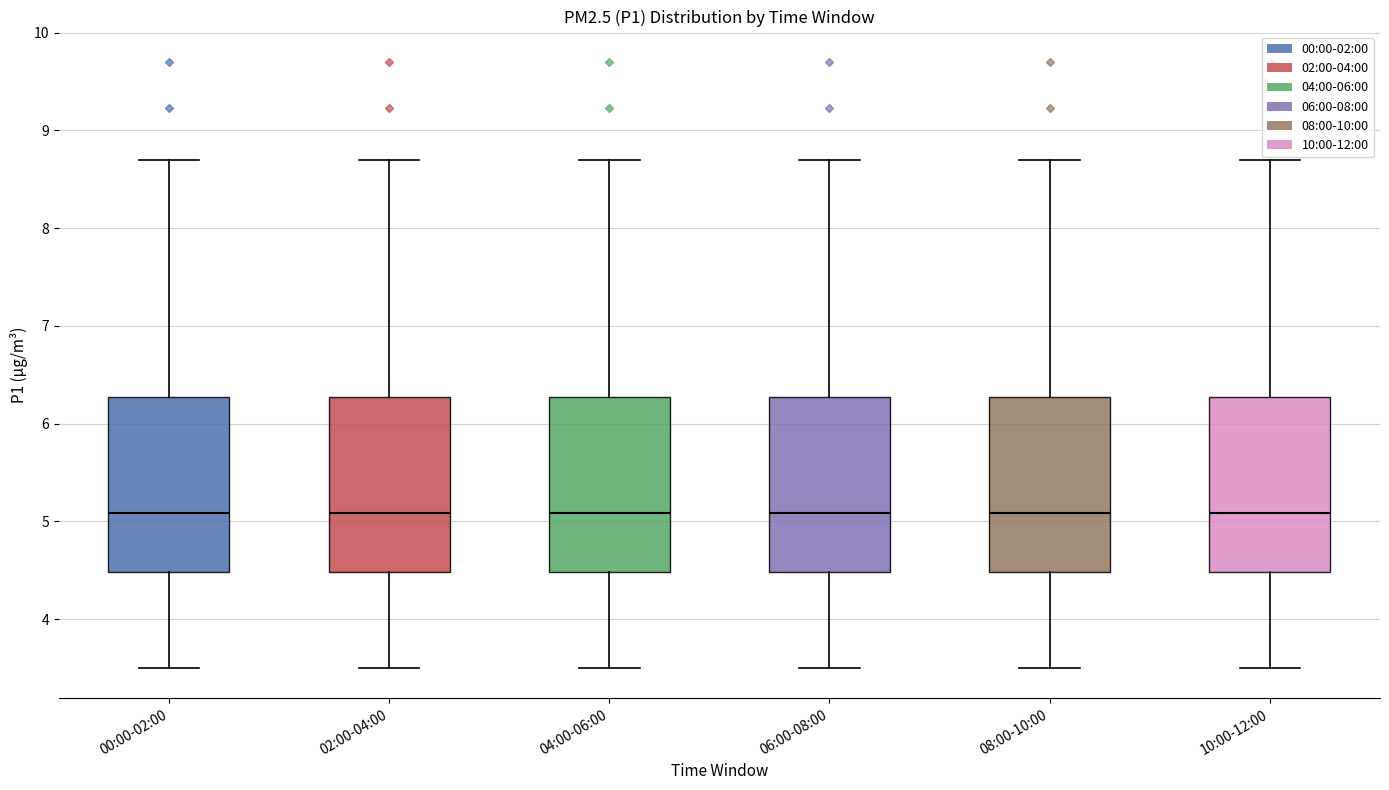

Reading left to right, read every box against the y-axis: the position of its median line, the range the box covers, and the ends of its whiskers. The values are not printed on the chart, so give them approximately, as read against the axis.

00:00-02:00: median 5.1, box 4.5 to 6.3, whiskers 3.5 to 8.7
02:00-04:00: median 5.1, box 4.5 to 6.3, whiskers 3.5 to 8.7
04:00-06:00: median 5.1, box 4.5 to 6.3, whiskers 3.5 to 8.7
06:00-08:00: median 5.1, box 4.5 to 6.3, whiskers 3.5 to 8.7
08:00-10:00: median 5.1, box 4.5 to 6.3, whiskers 3.5 to 8.7
10:00-12:00: median 5.1, box 4.5 to 6.3, whiskers 3.5 to 8.7